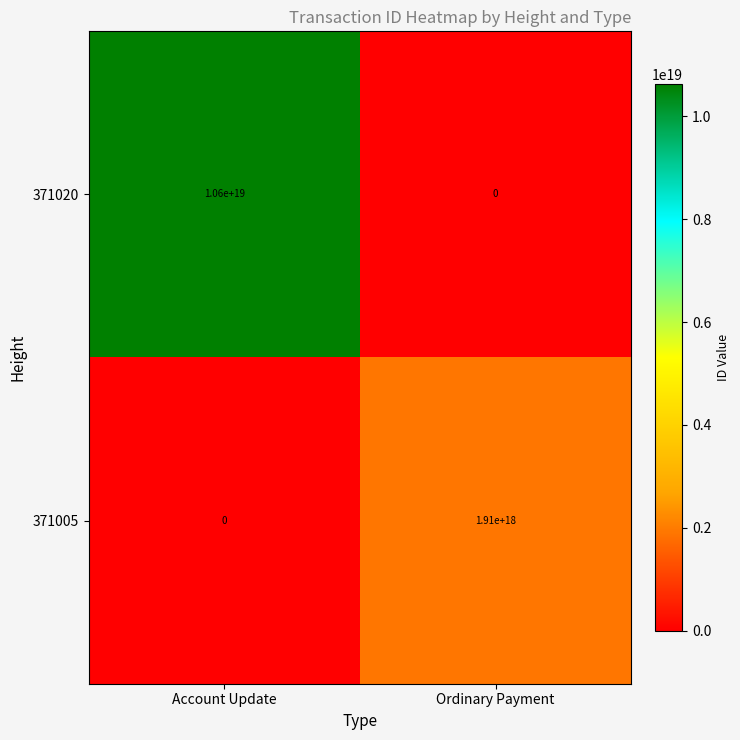

The 371005 series shows 1910000000000000000 at Ordinary Payment. True or false?

True